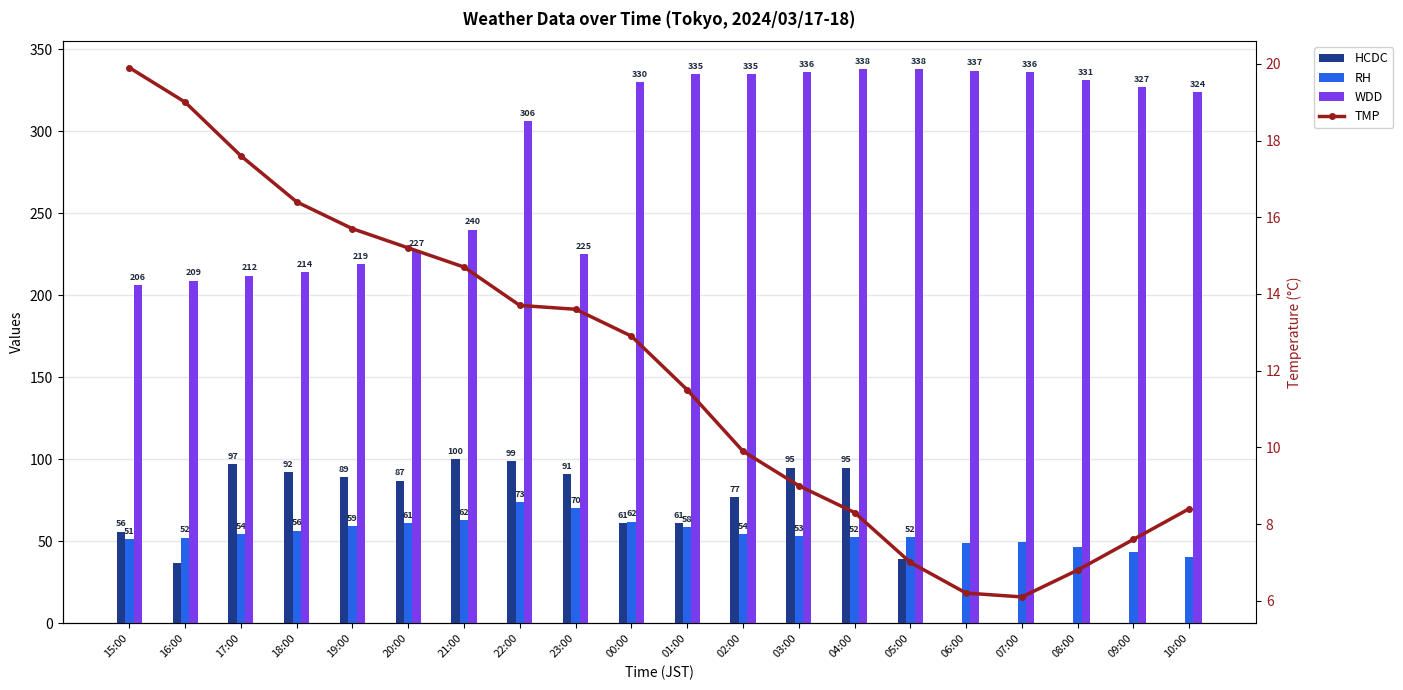

How many values in the RH series are below 54?

10